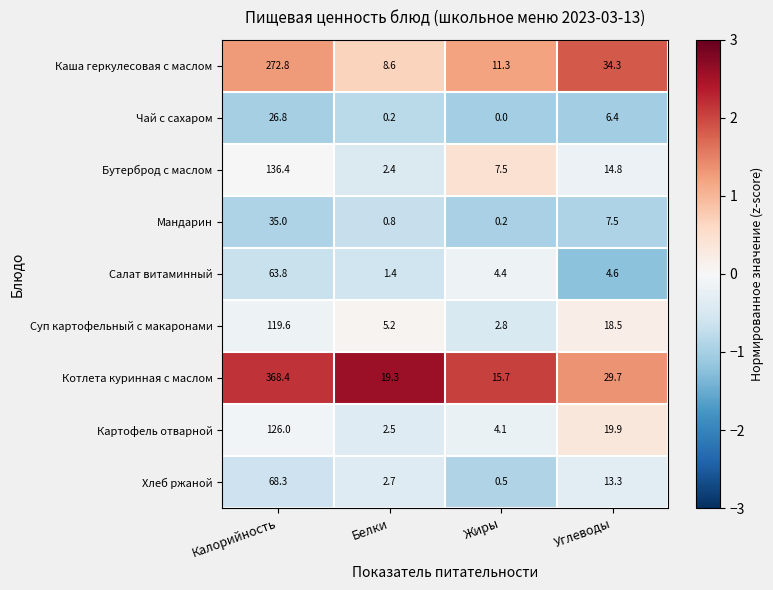

List the series in order of their peak value, highest first.

Котлета куринная с маслом, Каша геркулесовая с маслом, Бутерброд с маслом, Картофель отварной, Суп картофельный с макаронами, Хлеб ржаной, Салат витаминный, Мандарин, Чай с сахаром